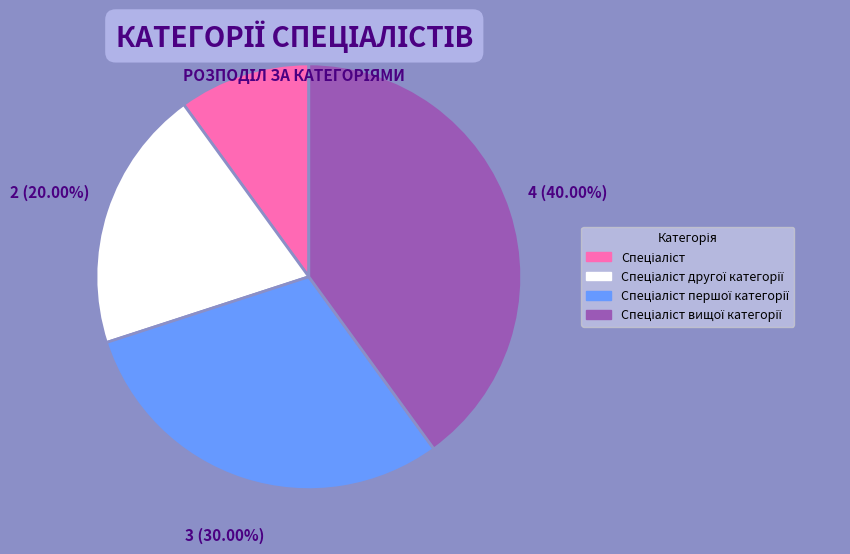

Is there a majority slice in this chart?

No